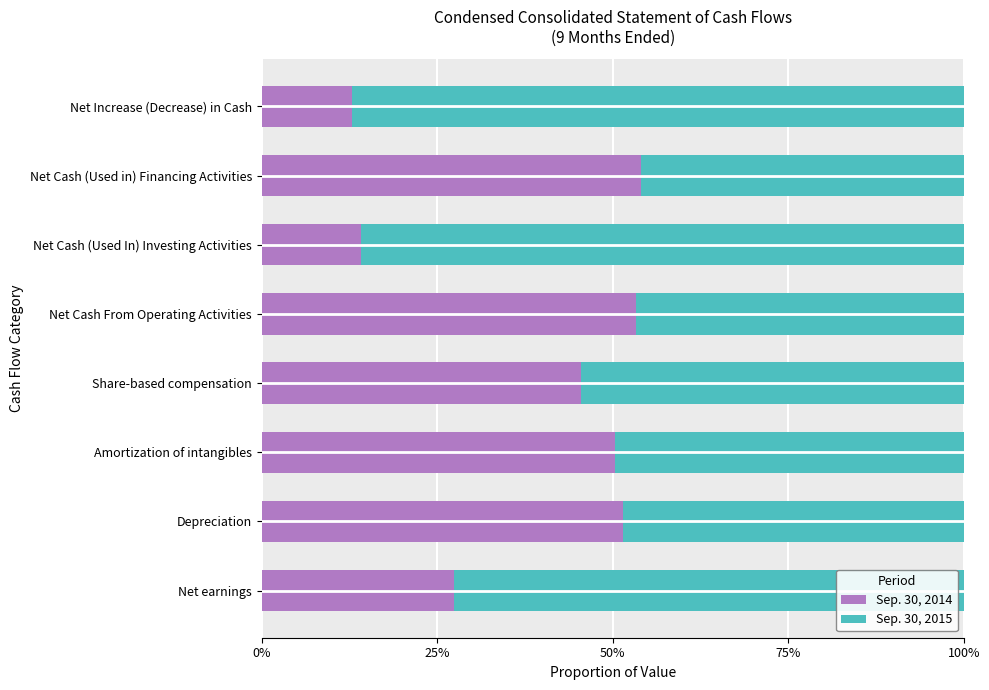

Which category has the lowest value in the Sep. 30, 2014 series?

Net Increase (Decrease) in Cash